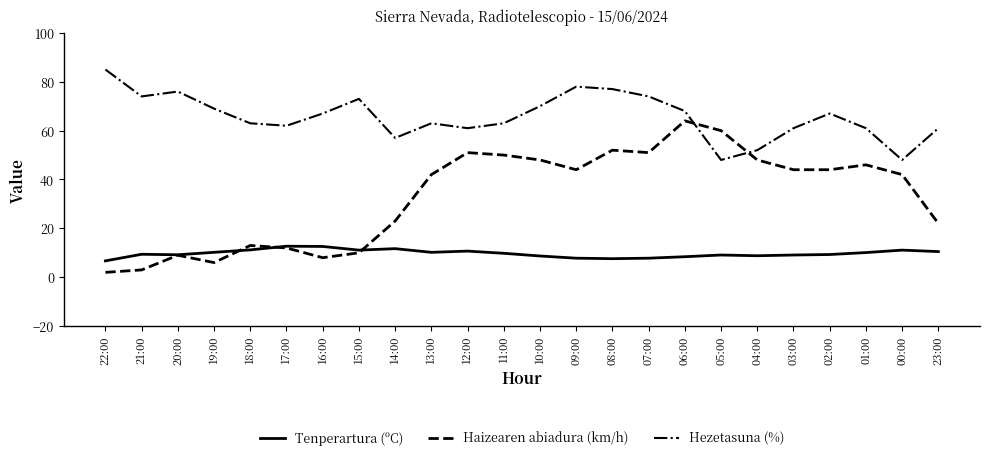

The value of Haizearen abiadura (km/h) at 06:00 is 64.0. True or false?

True